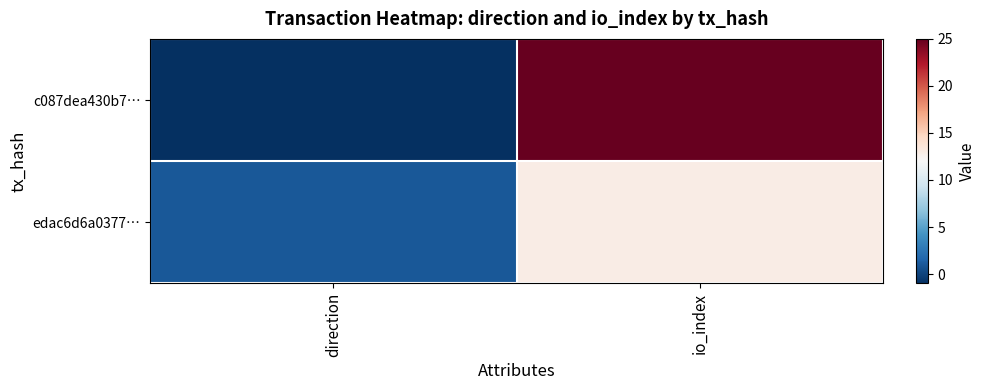

At how many categories does at least one series exceed 19?

1